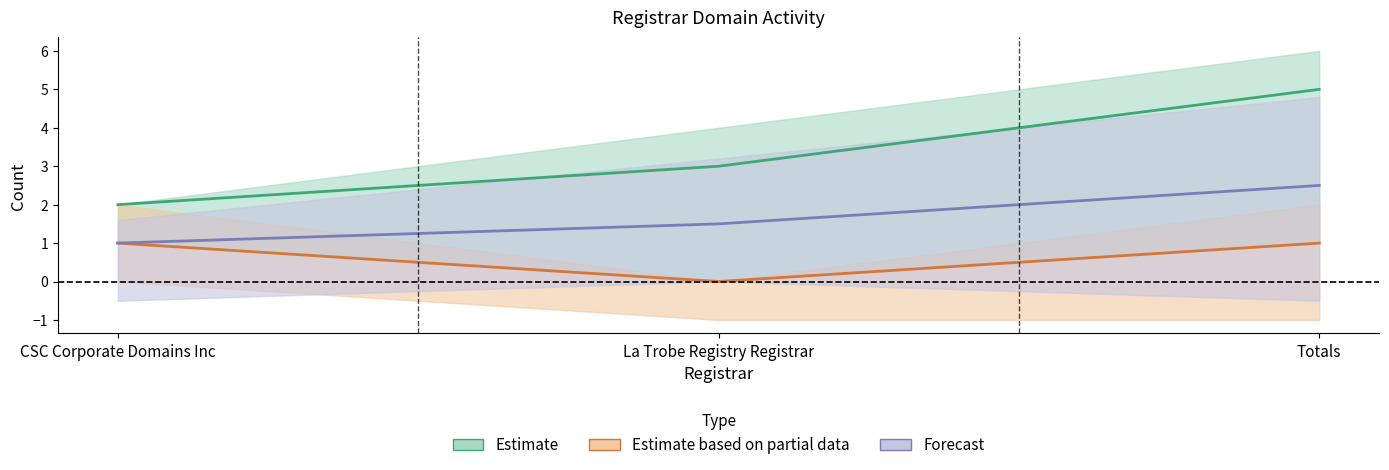

What is the total value across all series at CSC Corporate Domains Inc?

4.0